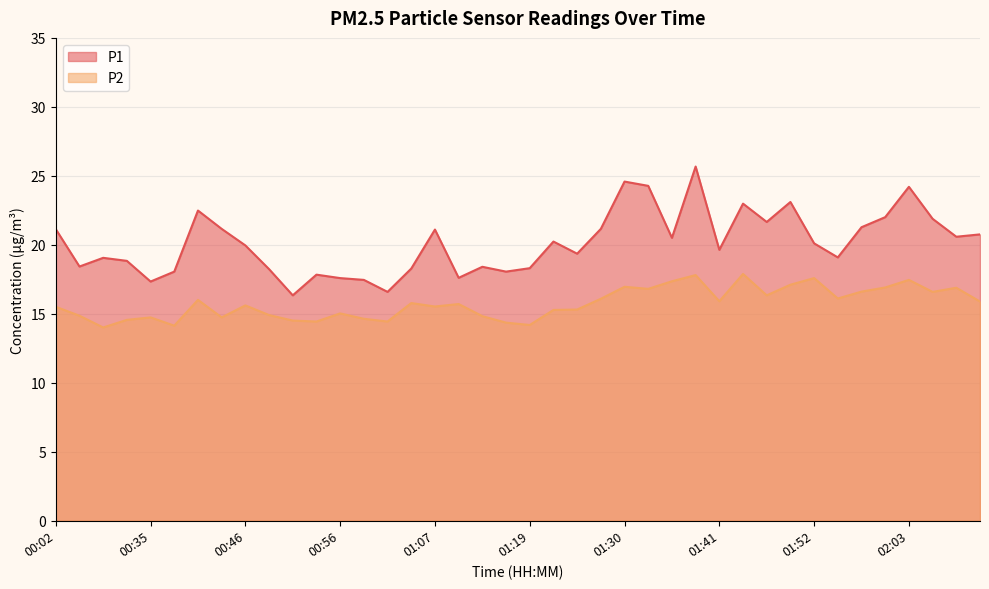

Is it true that P2 equals 16.9 at 01:30?

True